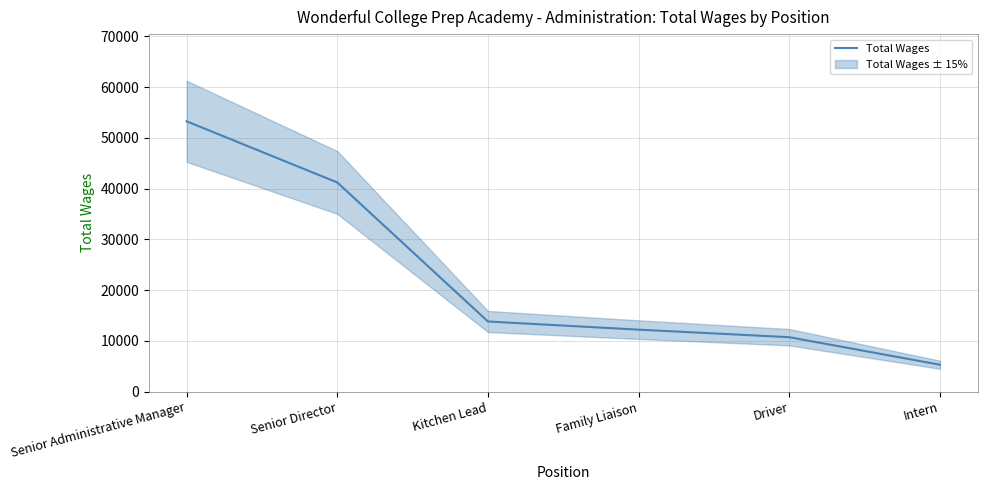

The chart shows a value of 5321 at Intern. True or false?

True